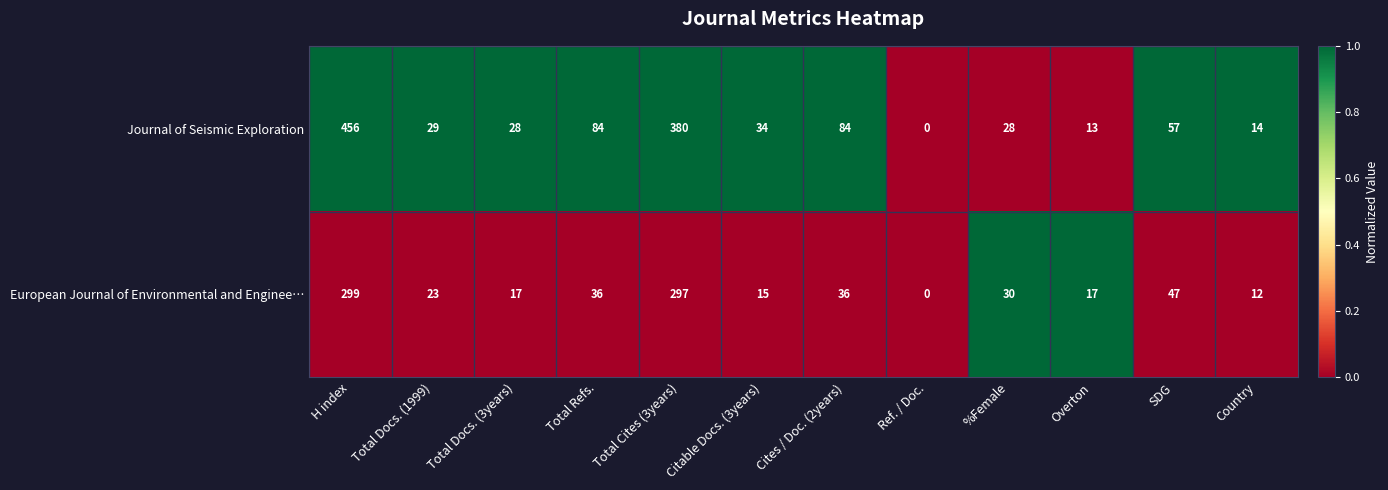

Which series changed the most between Total Docs. (3years) and %Female?

European Journal of Environmental and Enginee…